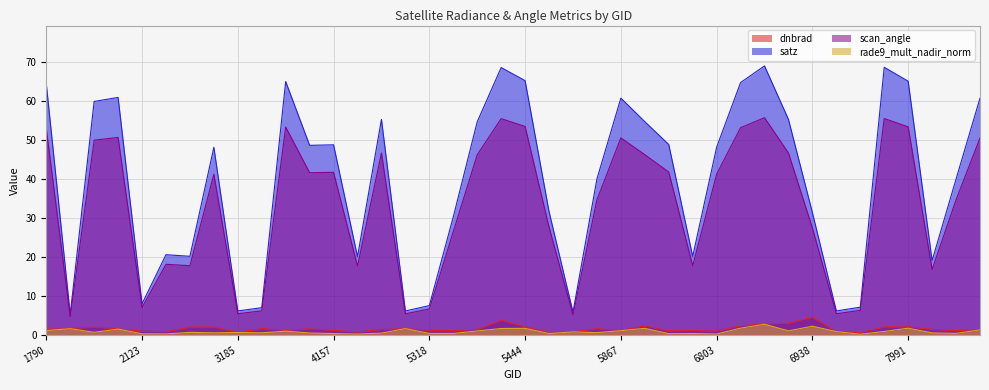

Is it true that dnbrad equals 1.1 at 8990?

True